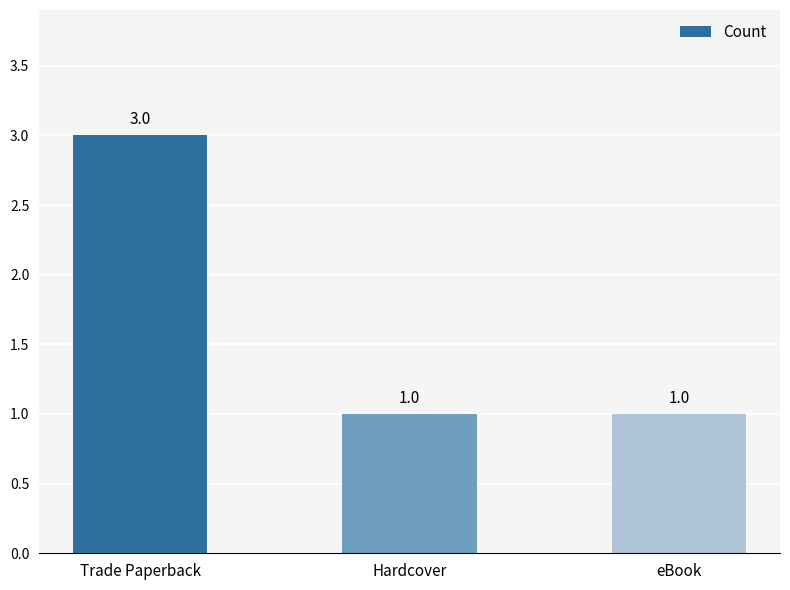

The chart shows a value of 1 at eBook. True or false?

True